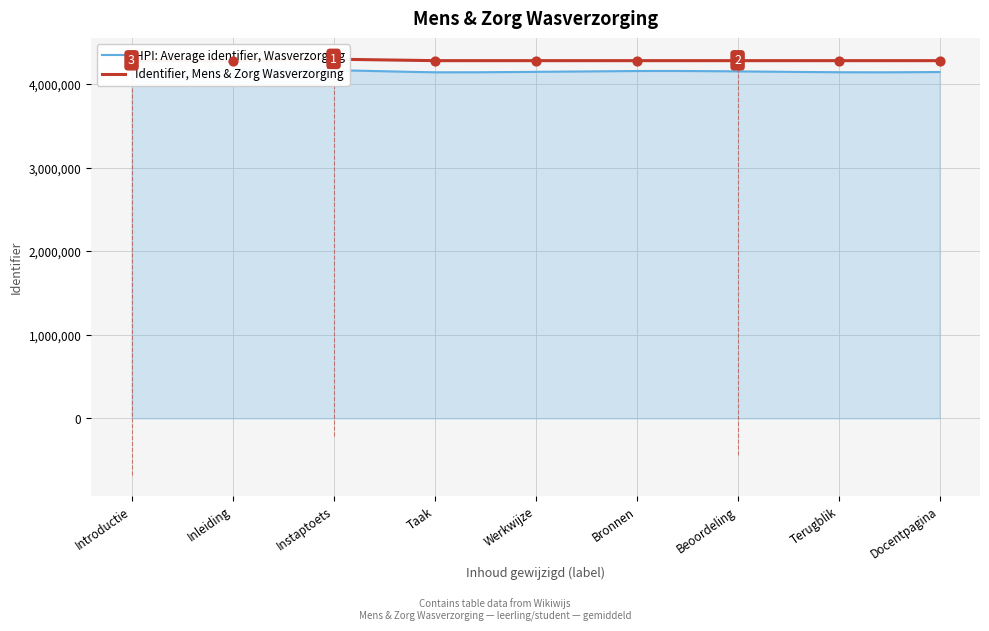

Which has a higher value, Introductie or Instaptoets?

Instaptoets